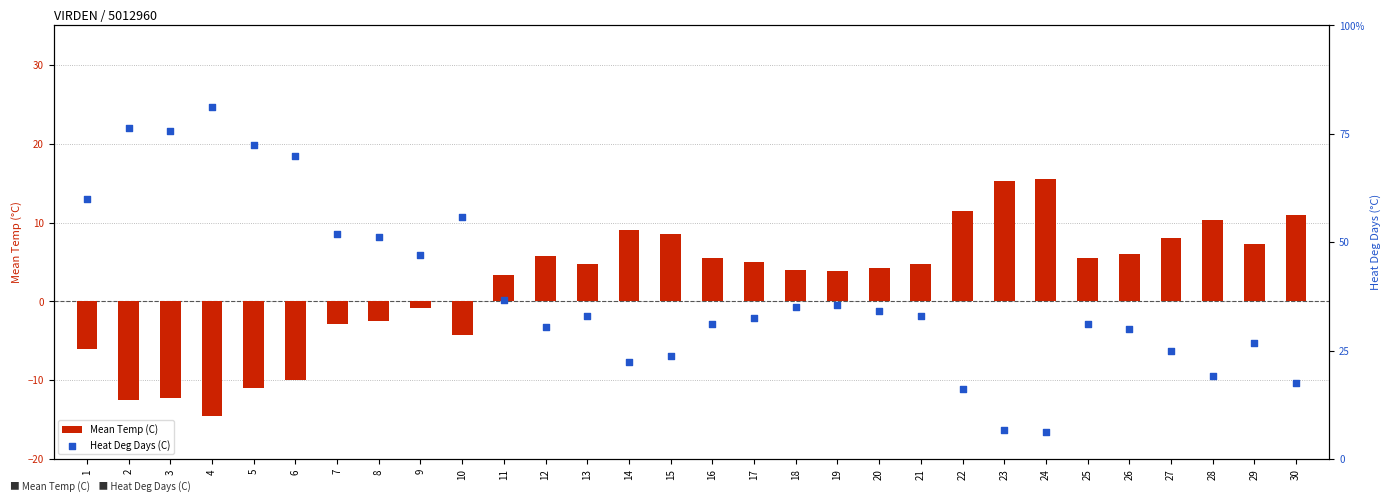

At which category is the sum across all series the highest?

1